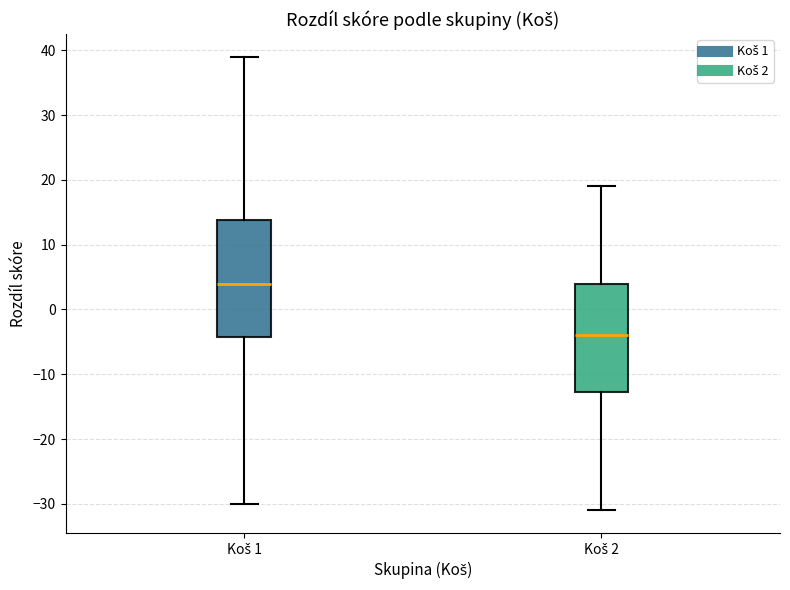

Which box's median line is the lowest?

Koš 2